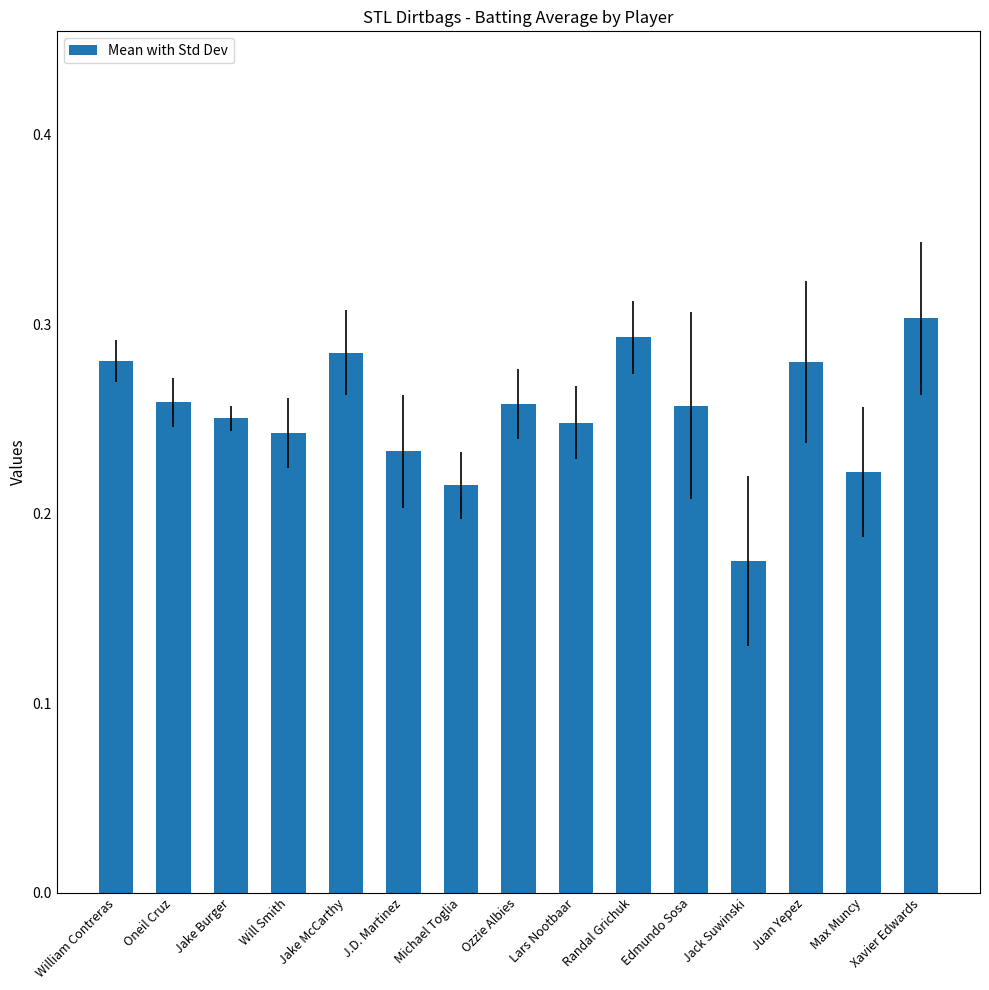

What is the sum of the values at Will Smith and William Contreras?

0.5